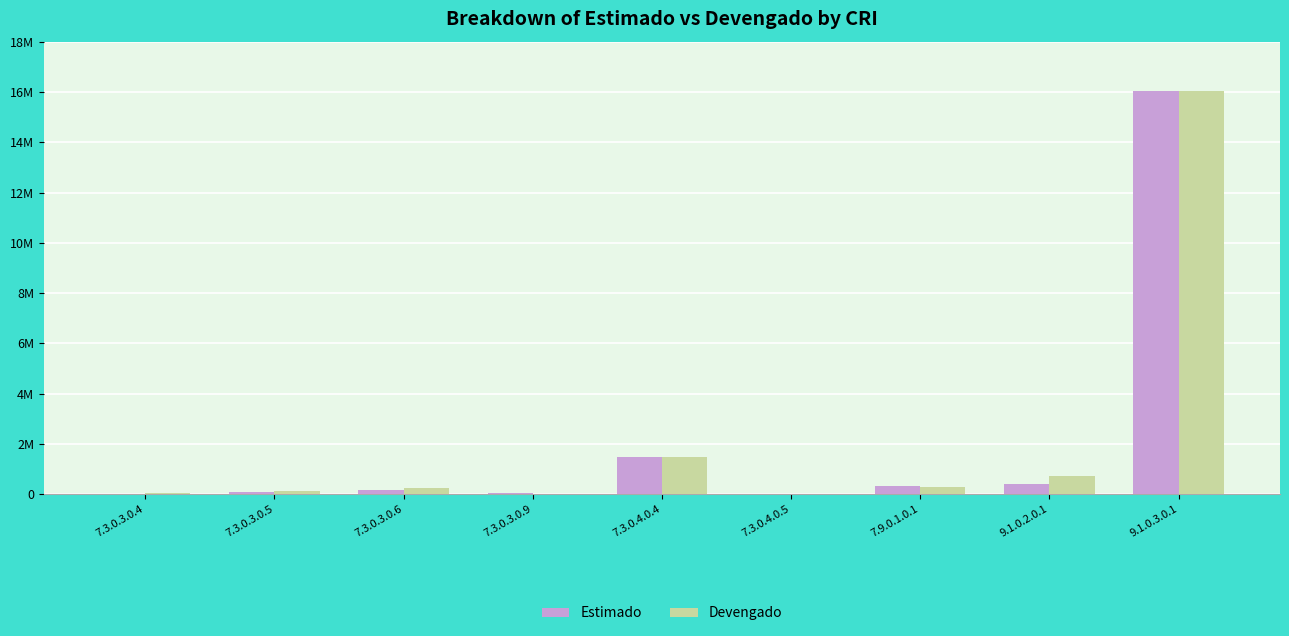

What is the difference between the highest and lowest values at 9.1.0.2.0.1?

343952.5